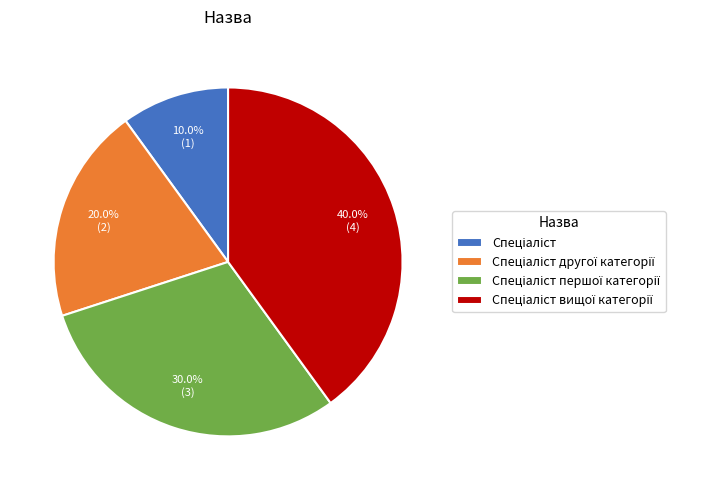

Is there a majority slice in this chart?

No